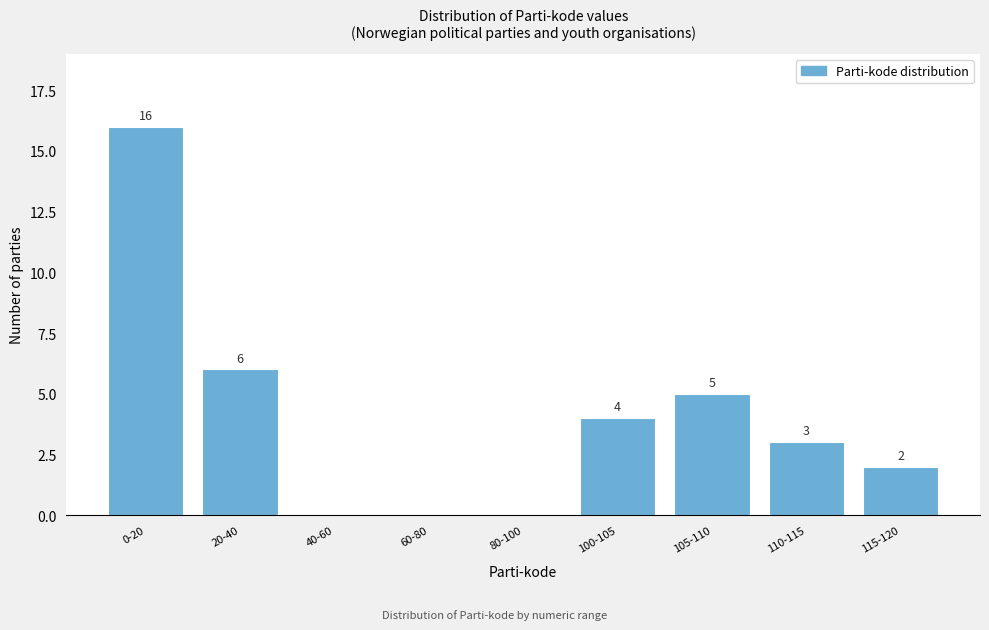

Reading right to left, extract all data points from this chart.

115-120=2	110-115=3	105-110=5	100-105=4	80-100=0	60-80=0	40-60=0	20-40=6	0-20=16